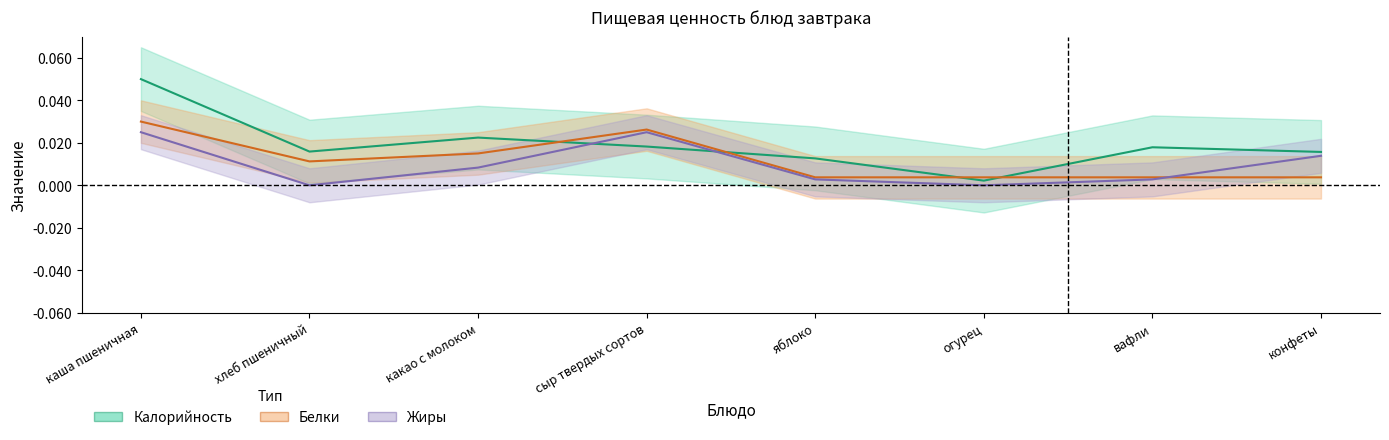

What is the approximate value of Калорийность at каша пшеничная?

0.1